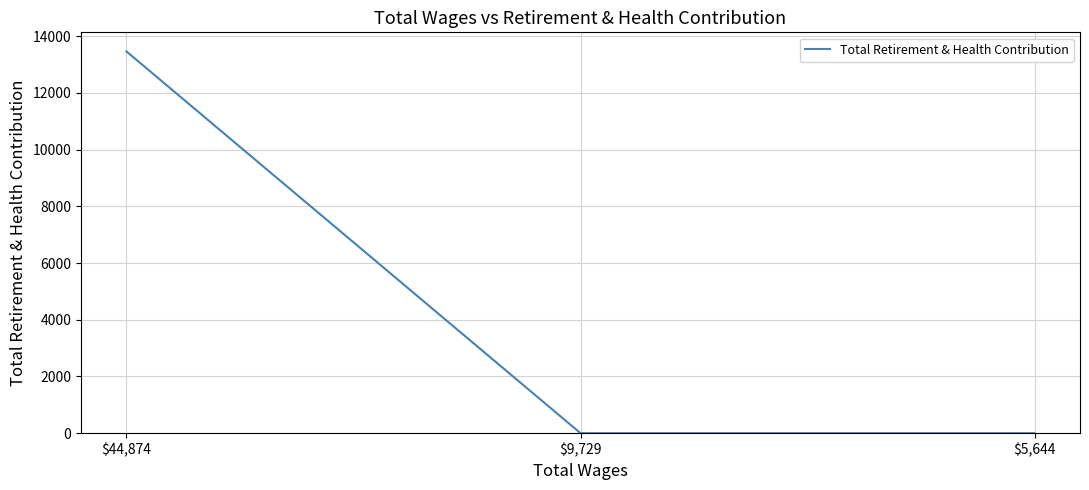

The value at $5,644 is 0. True or false?

True